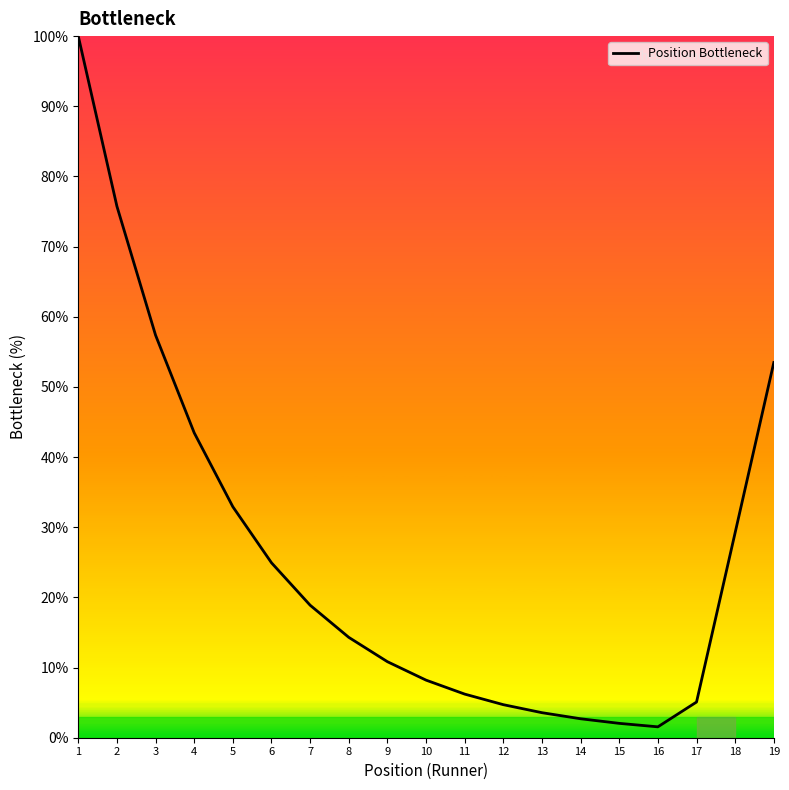

True or false: the data has more than 2 interior local peaks.

False